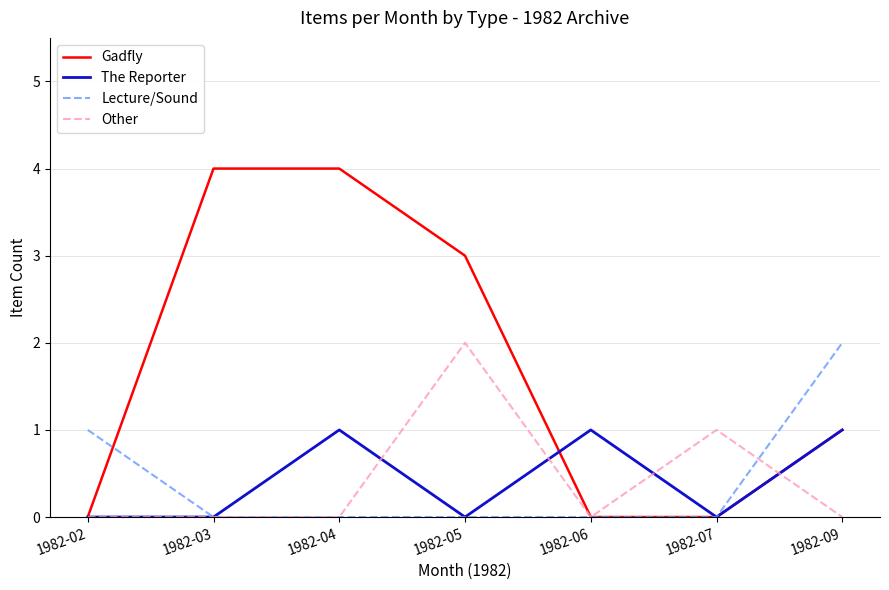

After their last crossing, which series has the higher values: The Reporter or Other?

The Reporter